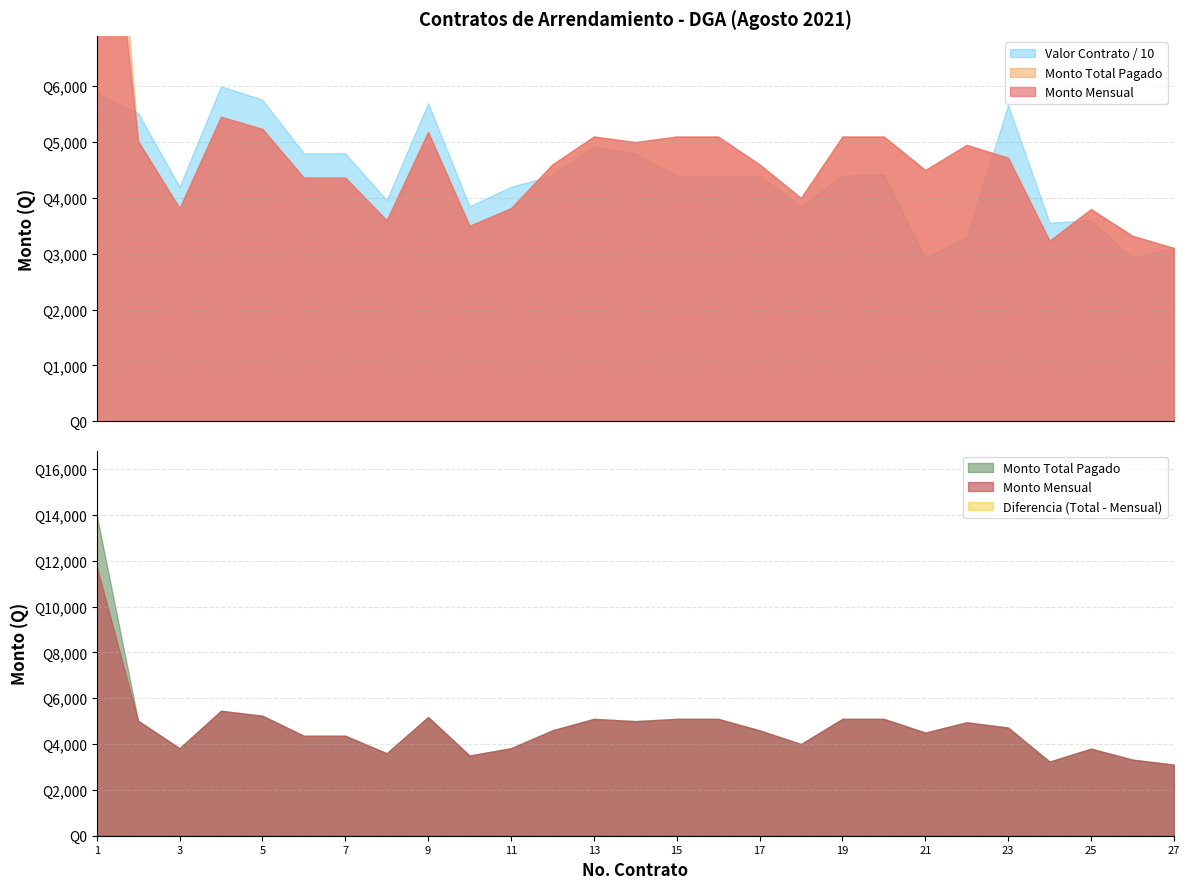

Where is Valor Total Contrato nearest to the value 44622?

20